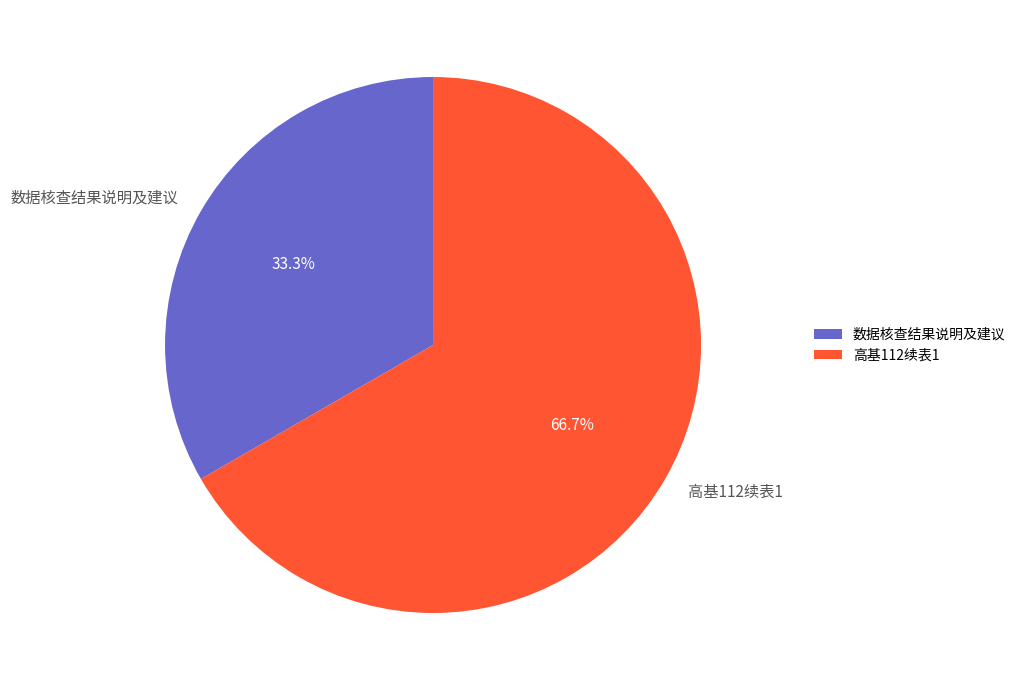

What percentage do 数据核查结果说明及建议 and 高基112续表1 together represent?

100.0%